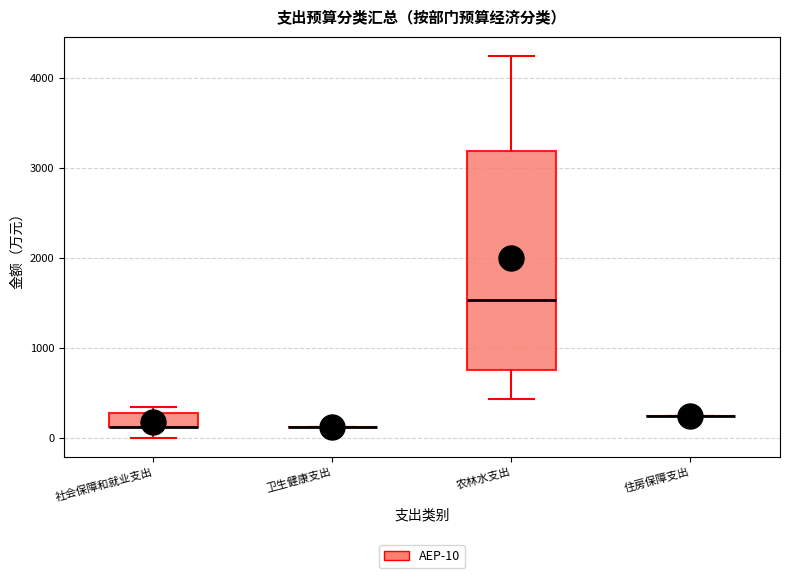

Reading left to right, transcribe this box plot: for each box, give where its median line is, the range the box spans, and where its two whiskers end, as read against the y-axis. The values are not printed on the chart, so give them approximately, as read against the axis.

社会保障和就业支出: median 100 (drawn on the box's lower edge), box 100 to 300, whiskers 0 to 300 (just above the box's upper edge)
卫生健康支出: box collapsed to a line at 100, whiskers 100 to 100
农林水支出: median 1500, box 800 to 3200, whiskers 400 to 4200
住房保障支出: box collapsed to a line at 200, whiskers 200 to 200